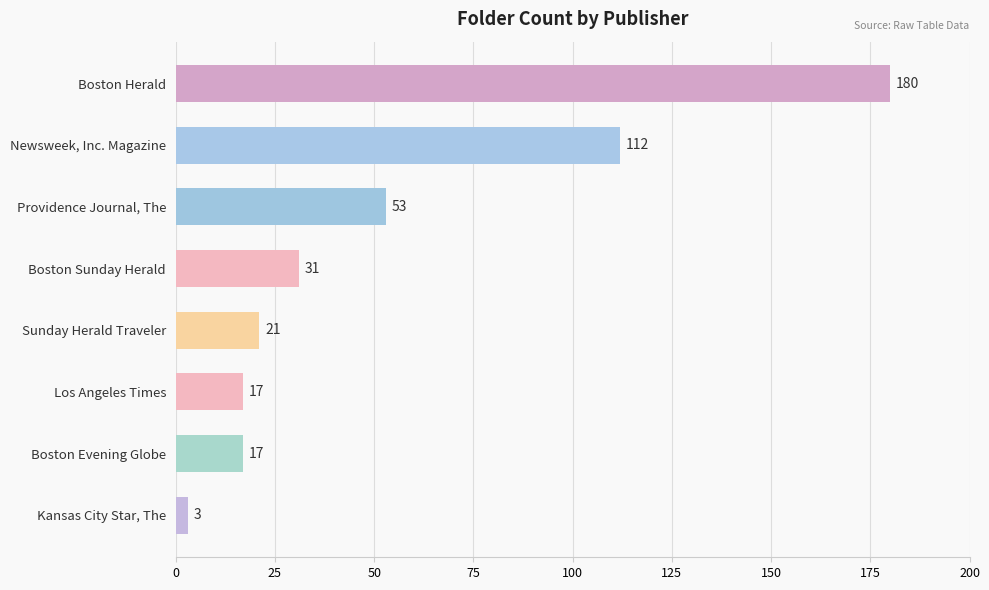

What is the sum of all values?

434